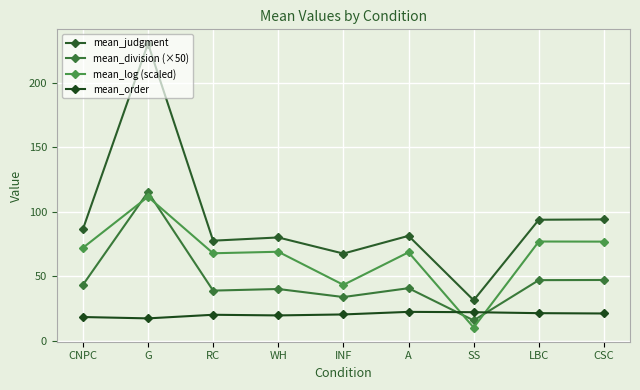

In mean_order, how many points are higher than both neighbors (excluding endpoints)?

2